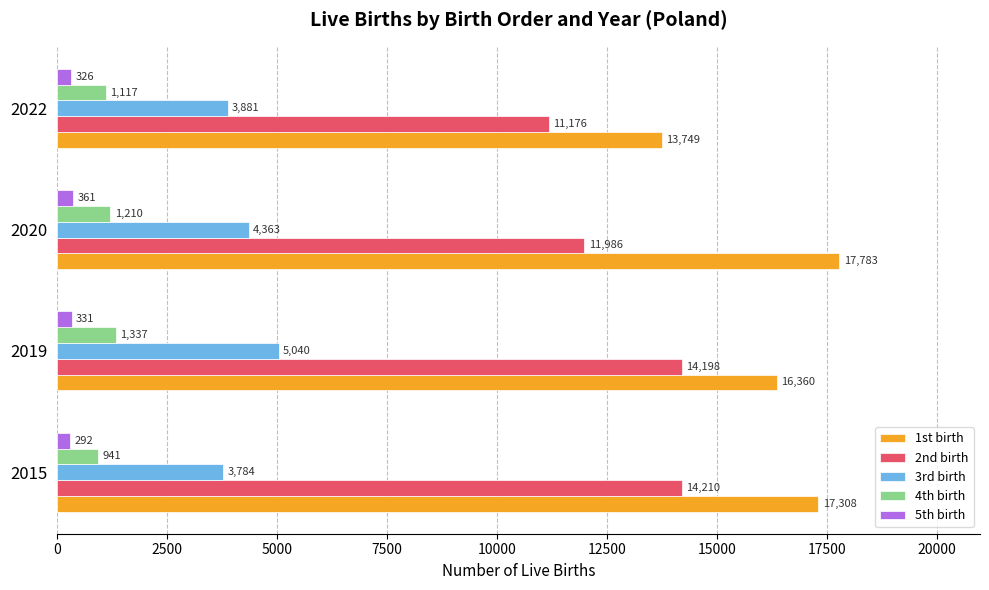

Count the 4th birth values in the range 1117 to 1337.

3